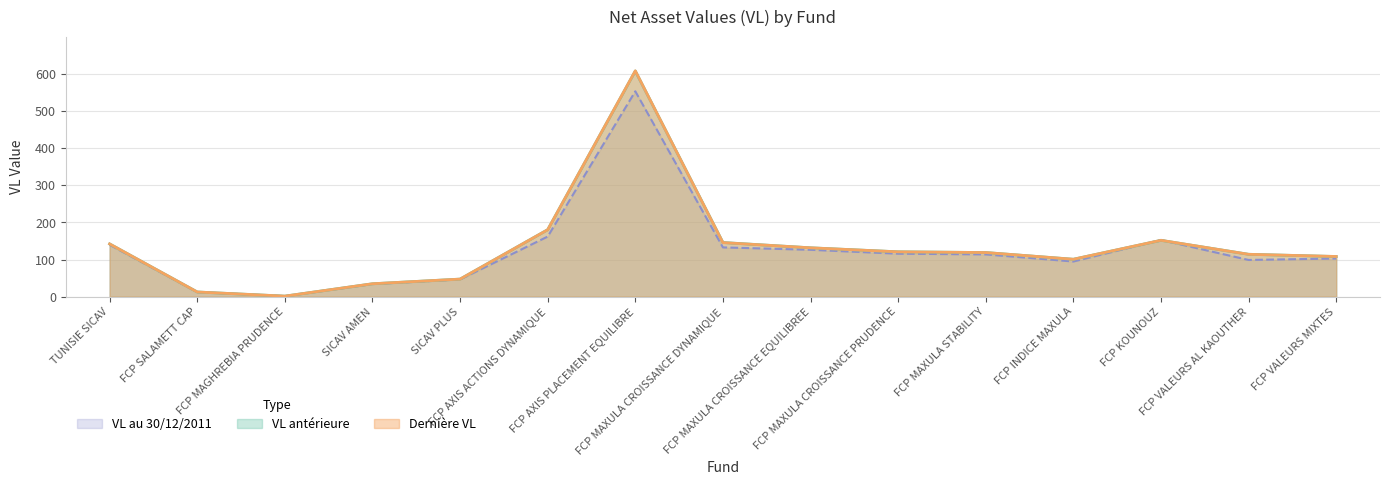

At how many categories does at least one series exceed 398?

1